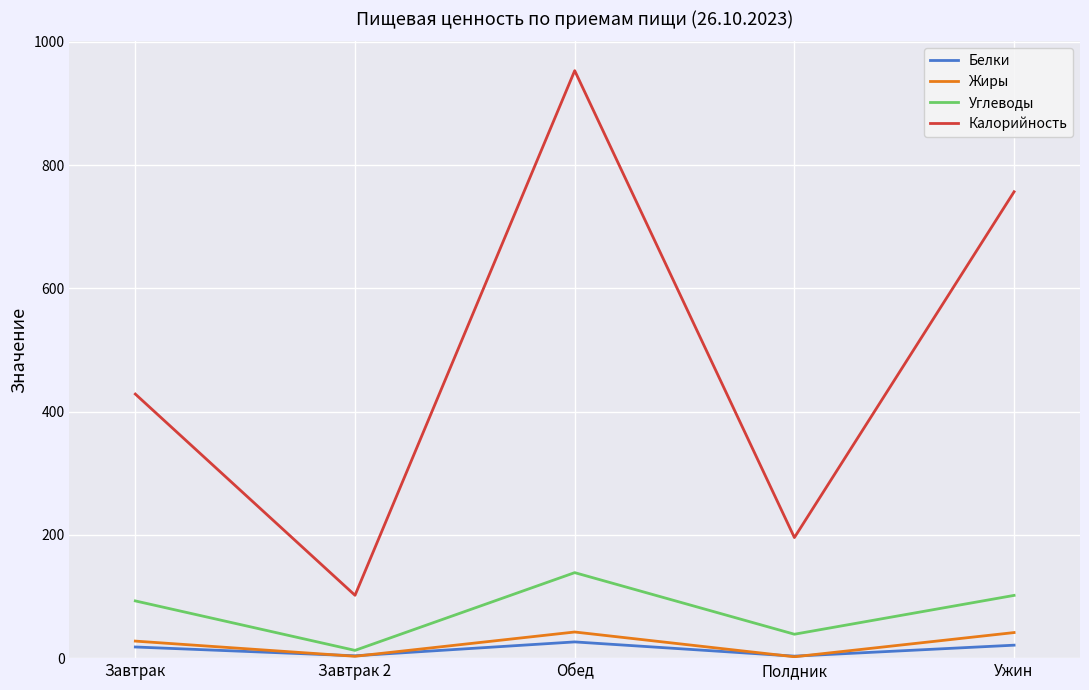

Rank the series by their maximum value, from lowest to highest.

Белки, Жиры, Углеводы, Калорийность